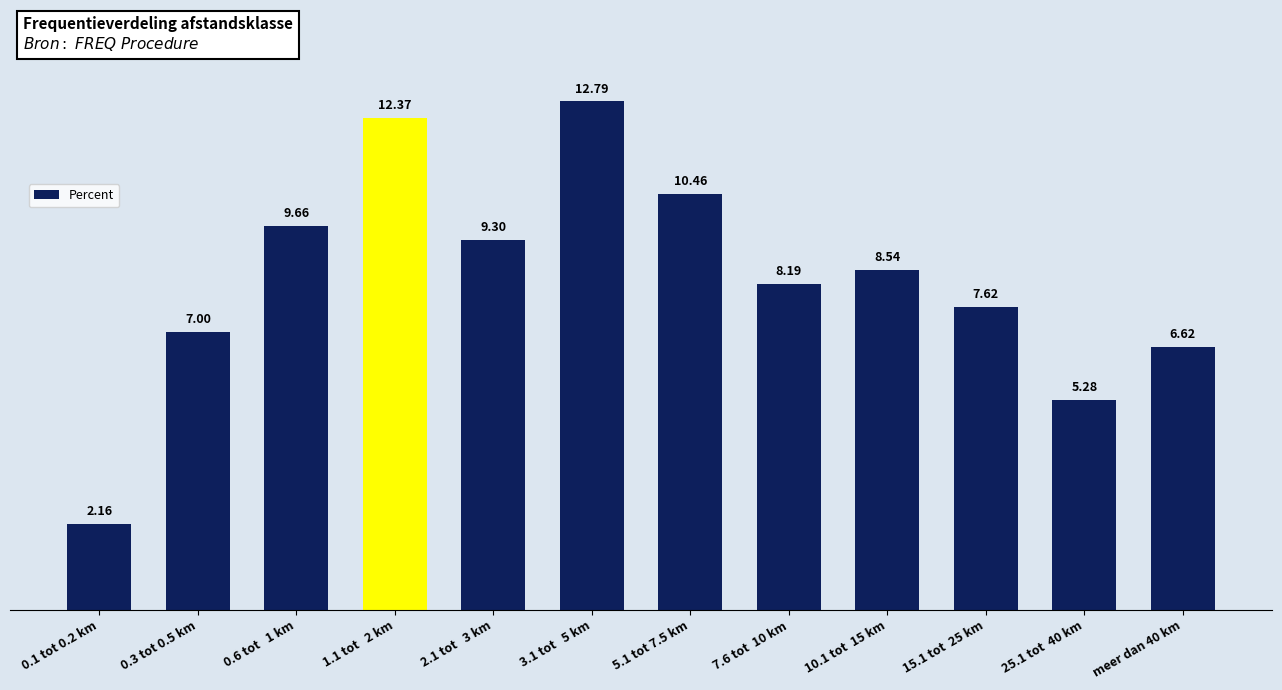

What is the label of the 11th bar from the right?

0.3 tot 0.5 km